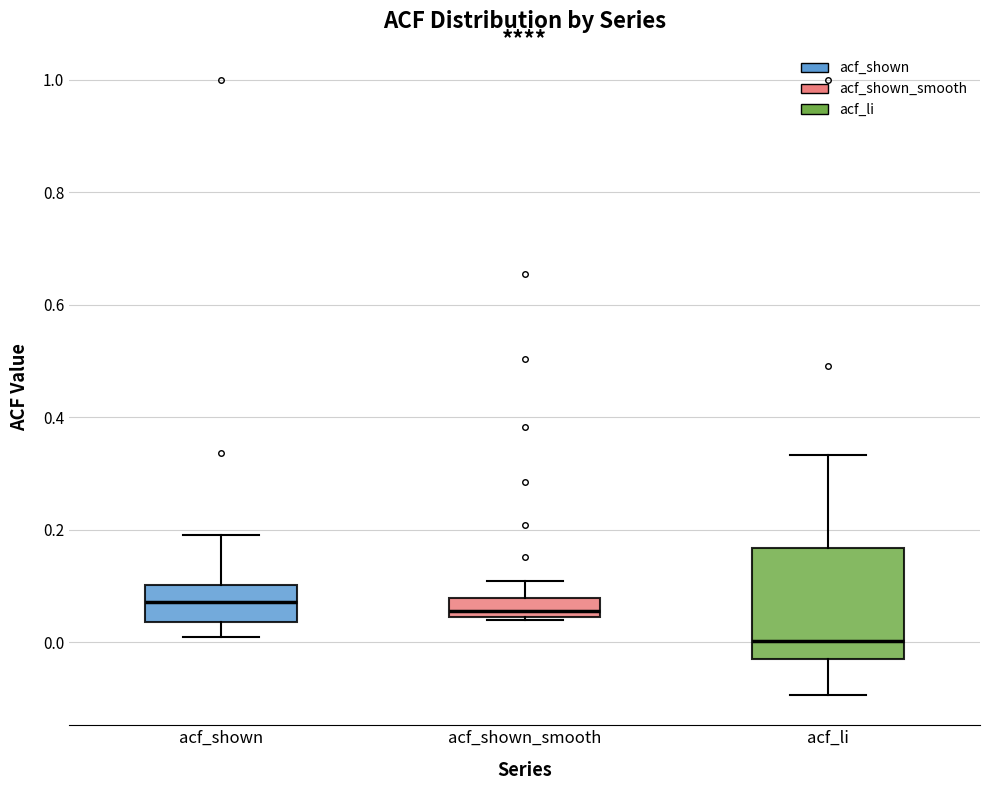

Reading left to right, read every box against the y-axis: the position of its median line, the range the box covers, and the ends of its whiskers. The values are not printed on the chart, so give them approximately, as read against the axis.

acf_shown: median 0.08, box 0.04 to 0.10, whiskers 0.00 to 0.20
acf_shown_smooth: median 0.06, box 0.04 to 0.08, whiskers 0.04 to 0.10
acf_li: median 0.00, box -0.02 to 0.16, whiskers -0.10 to 0.34